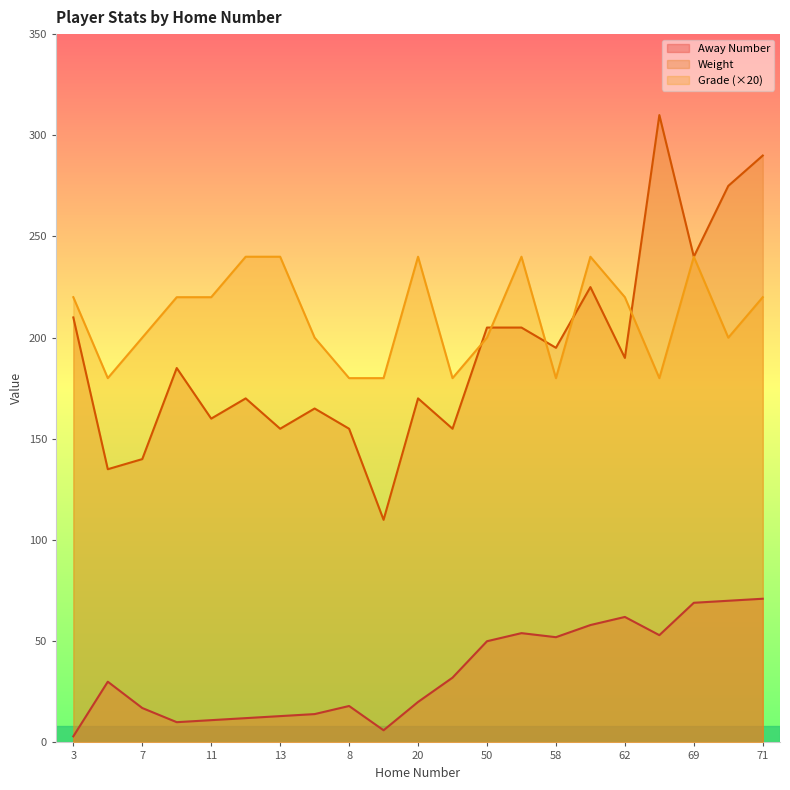

Reading right to left, extract all data points from this chart.

Away Number: 71	70	69	53	62	58	52	54	50	32	20	6	18	14	13	12	11	10	17	30	3
Weight: 290	275	240	310	190	225	195	205	205	155	170	110	155	165	155	170	160	185	140	135	210
Grade: 220	200	240	180	220	240	180	240	200	180	240	180	180	200	240	240	220	220	200	180	220